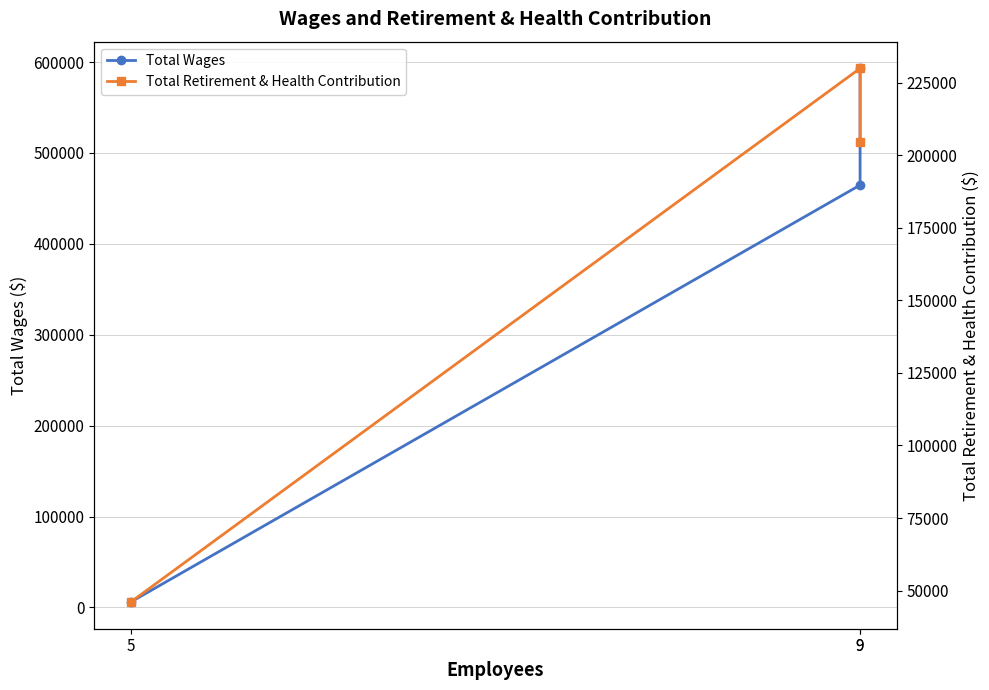

How many values in the Total Wages series exceed 464703?

1